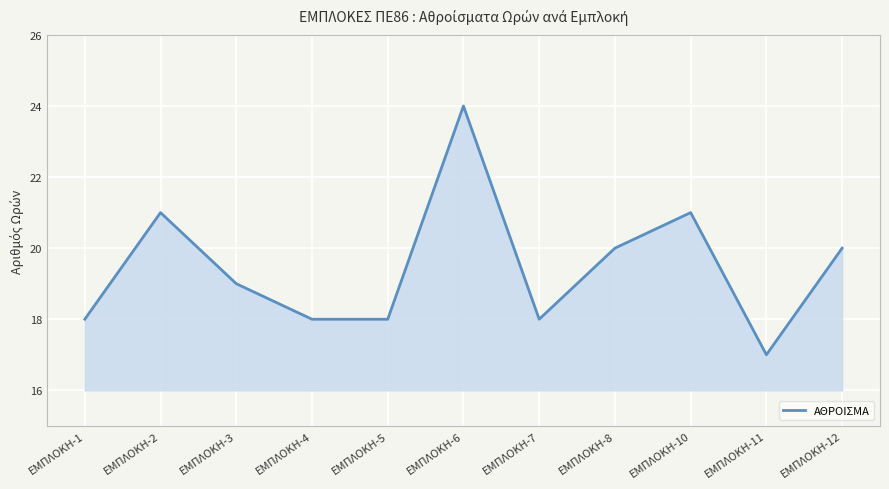

Which label corresponds to the smallest value in the chart?

ΕΜΠΛΟΚΗ-11